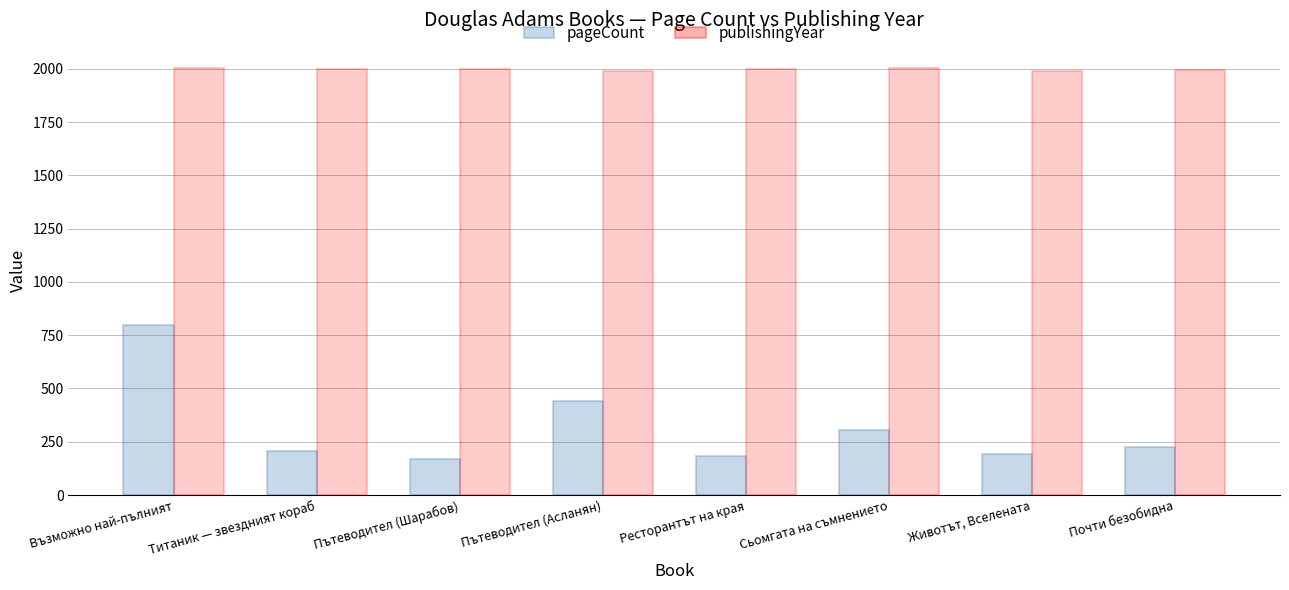

What is the greatest value displayed?

2003